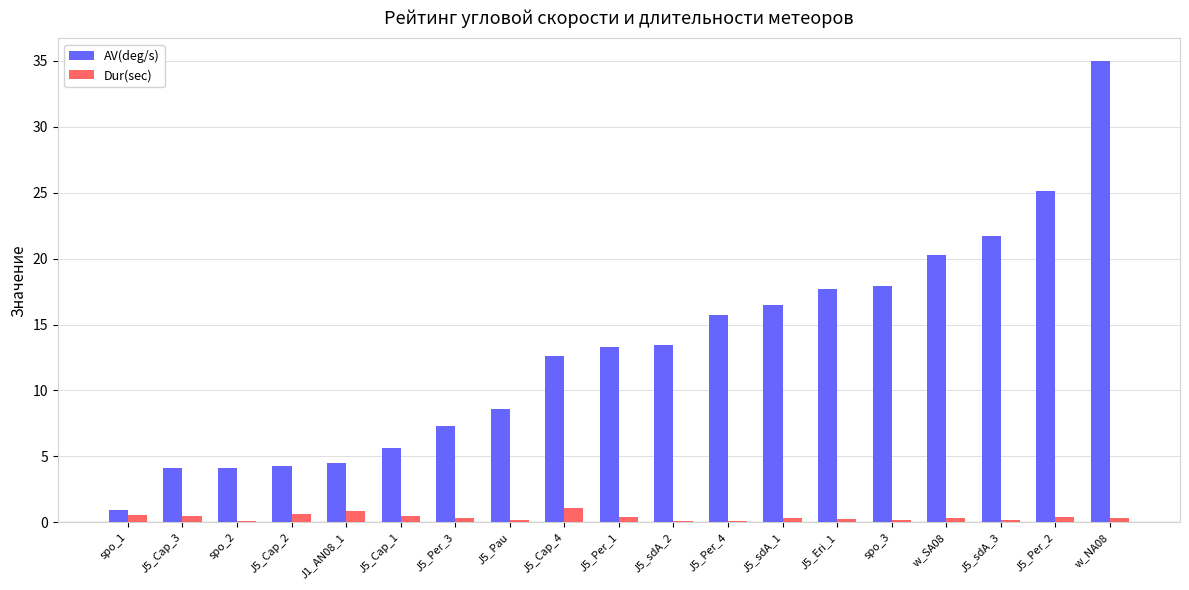

What is the greatest value displayed?

34.9